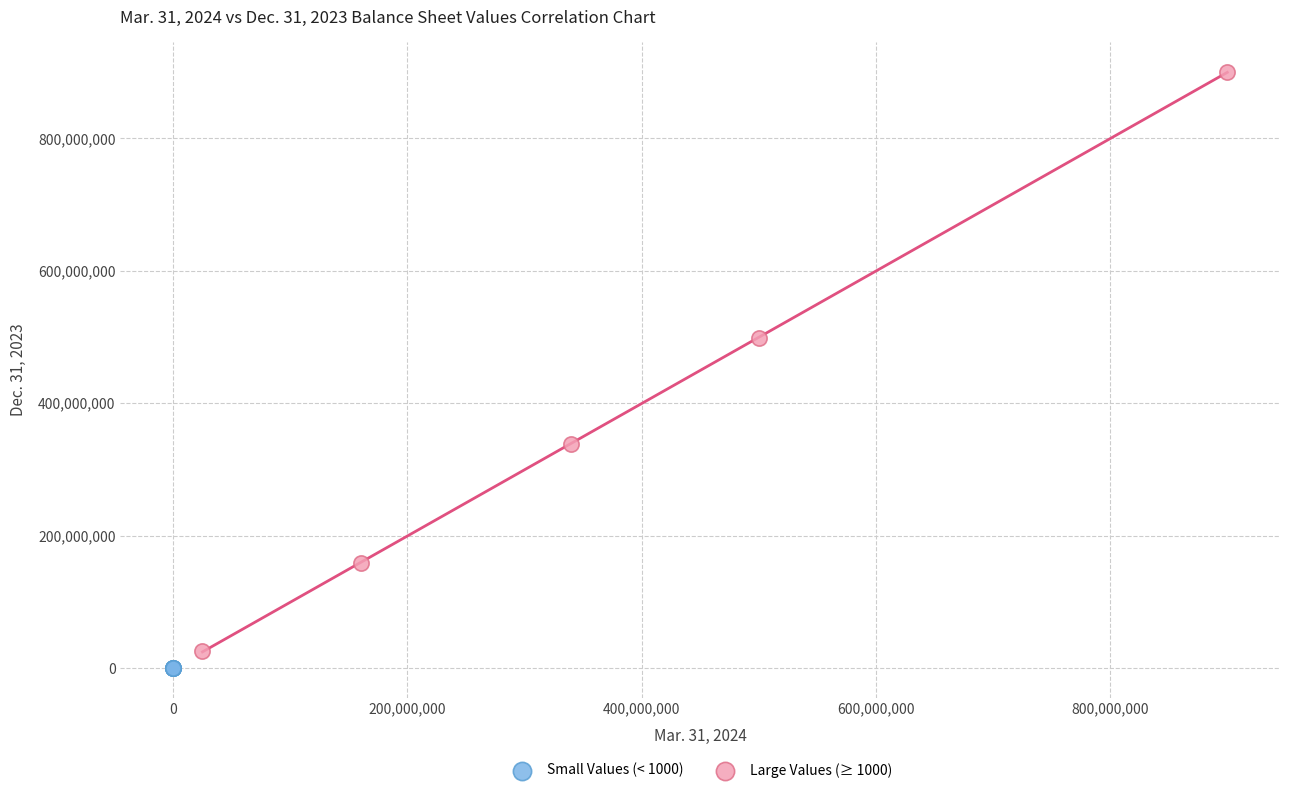

Which series has the largest Y range (max minus min)?

Large Values (≥ 1000)